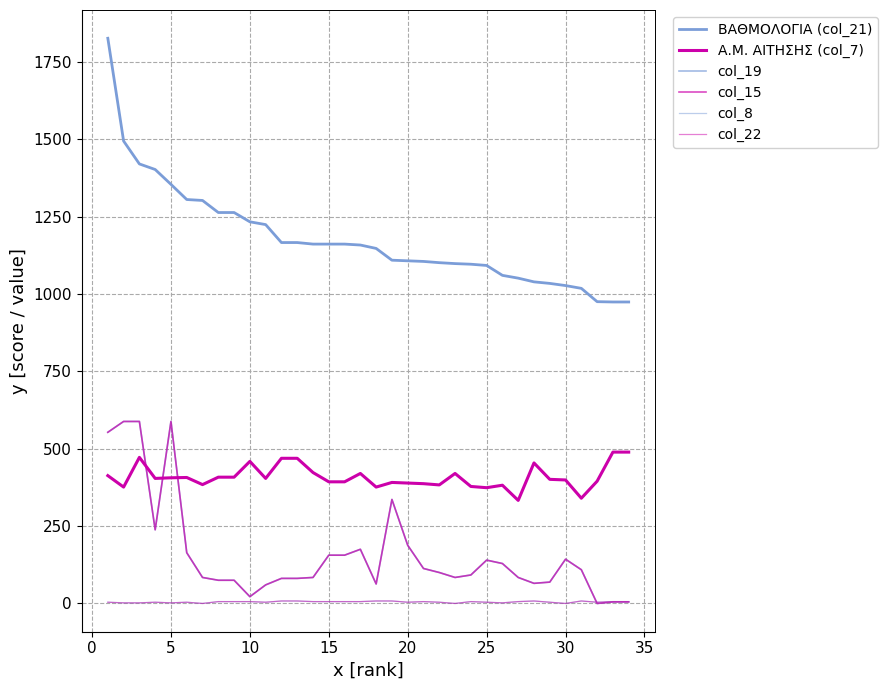

What is the maximum value shown in the chart?

1826